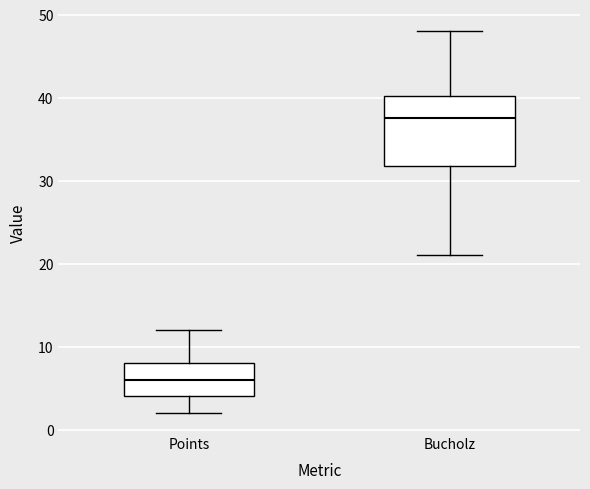

Reading left to right, read every box against the y-axis: the position of its median line, the range the box covers, and the ends of its whiskers. The values are not printed on the chart, so give them approximately, as read against the axis.

Points: median 6, box 4 to 8, whiskers 2 to 12
Bucholz: median 38, box 32 to 40, whiskers 21 to 48